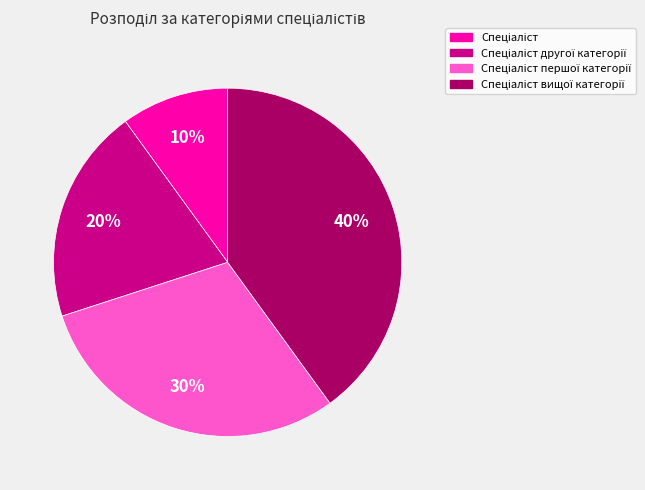

To the nearest percent, what is the difference between the largest and smallest slice percentages?

30%